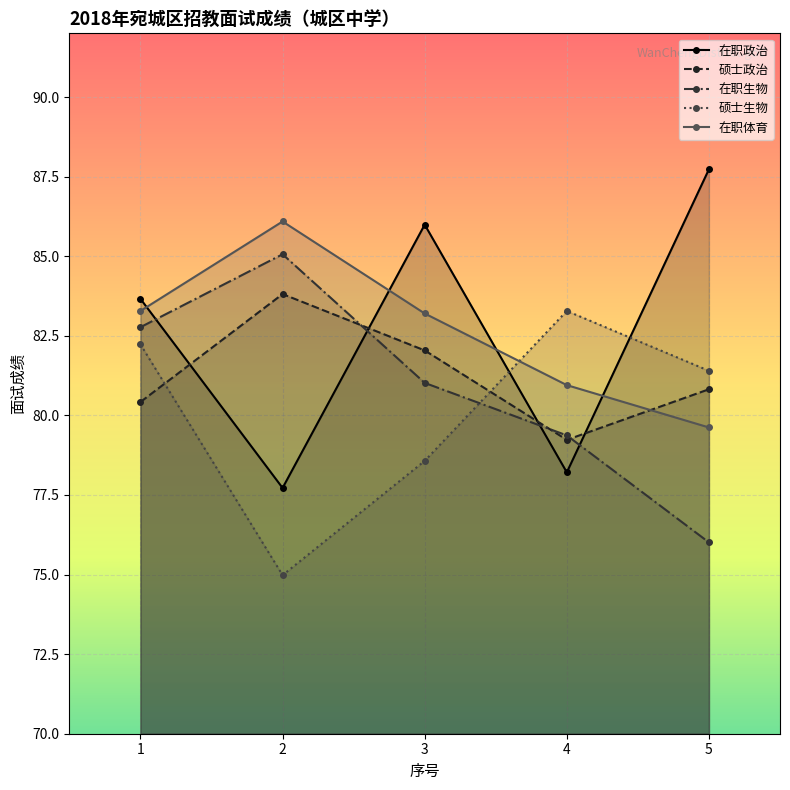

What is the difference between the 硕士政治 values at 3 and 1?

1.6